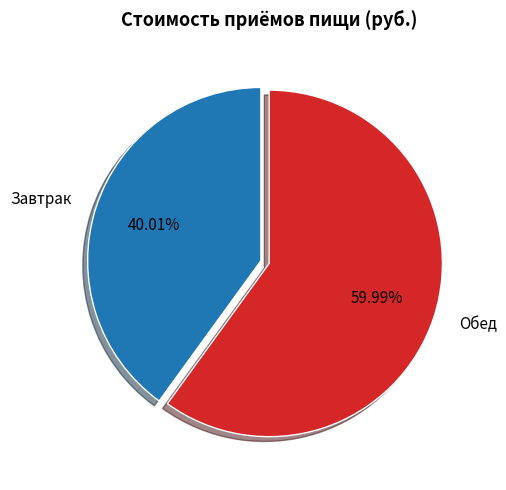

To the nearest percent, what is the average slice percentage?

50%